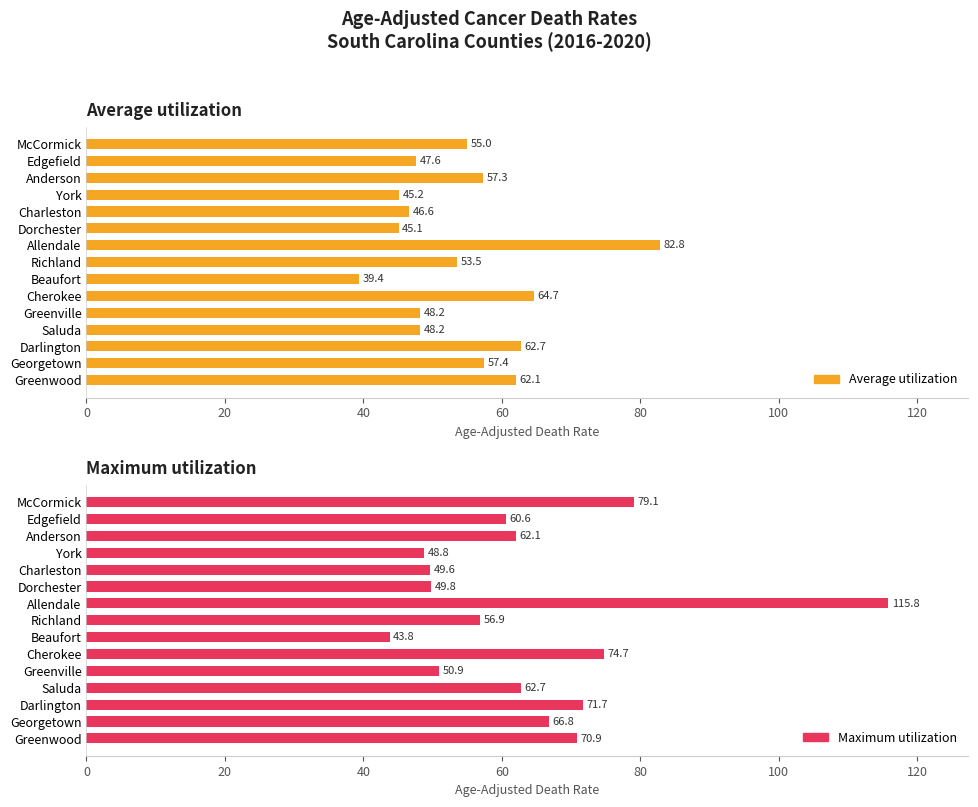

Does the chart contain stacked bars?

No